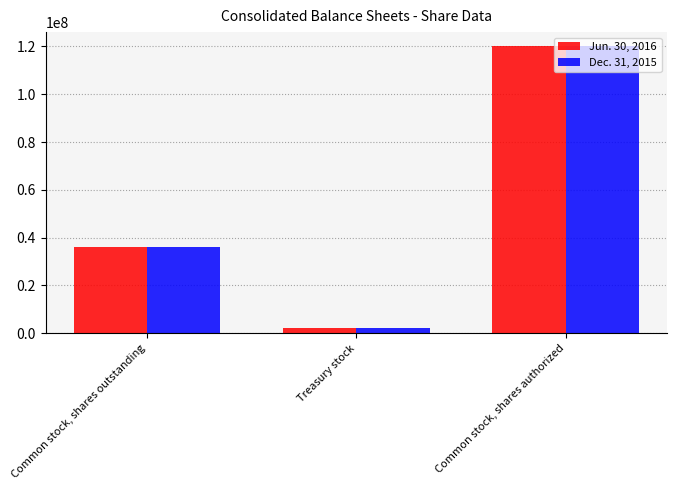

At how many categories does at least one series exceed 89775891?

1